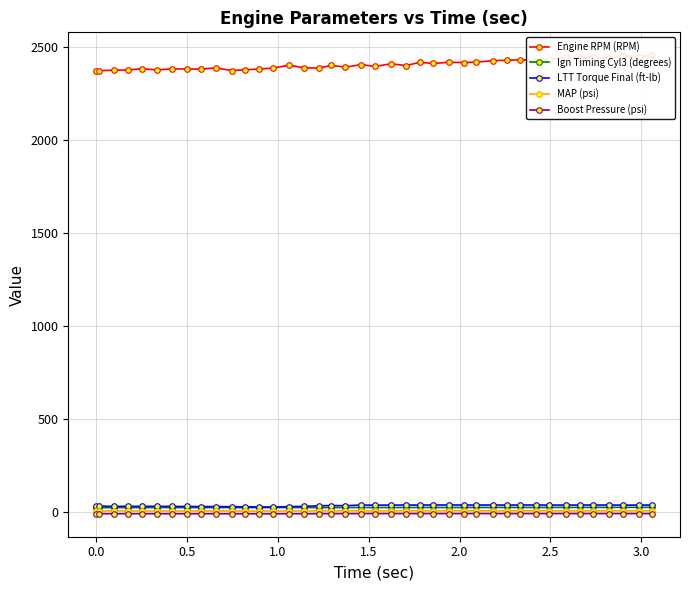

True or false: Boost Pressure (psi) and Engine RPM (RPM) cross at least once.

False